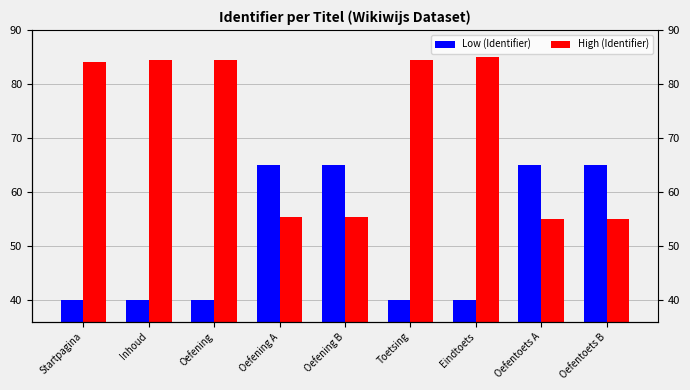

List the labels in order of High (Identifier) value, smallest first.

Oefentoets A, Oefentoets B, Oefening A, Oefening B, Startpagina, Inhoud, Oefening, Toetsing, Eindtoets